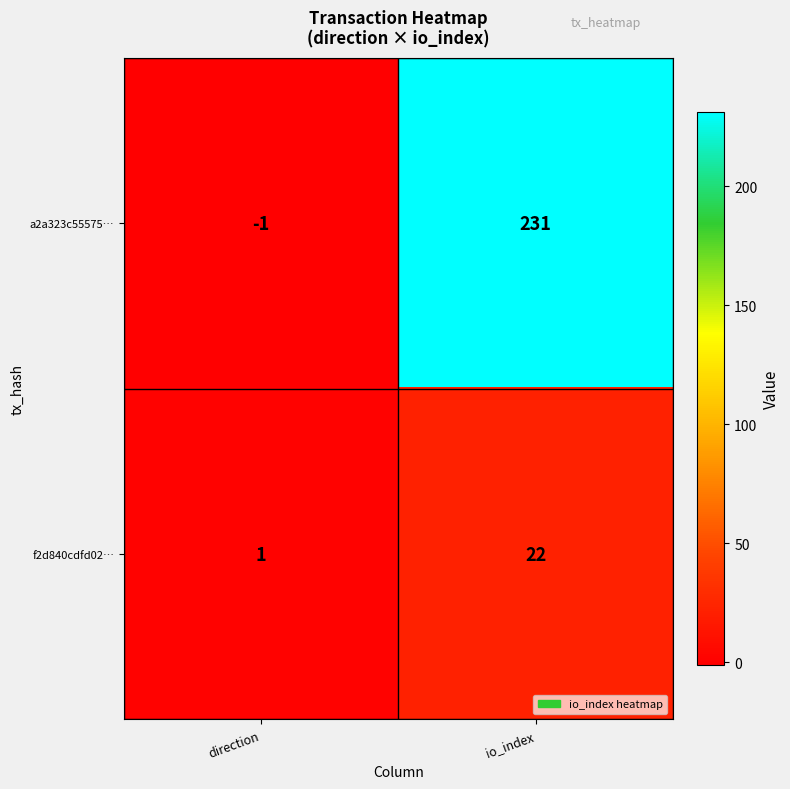

How many categories are shown in the chart?

2